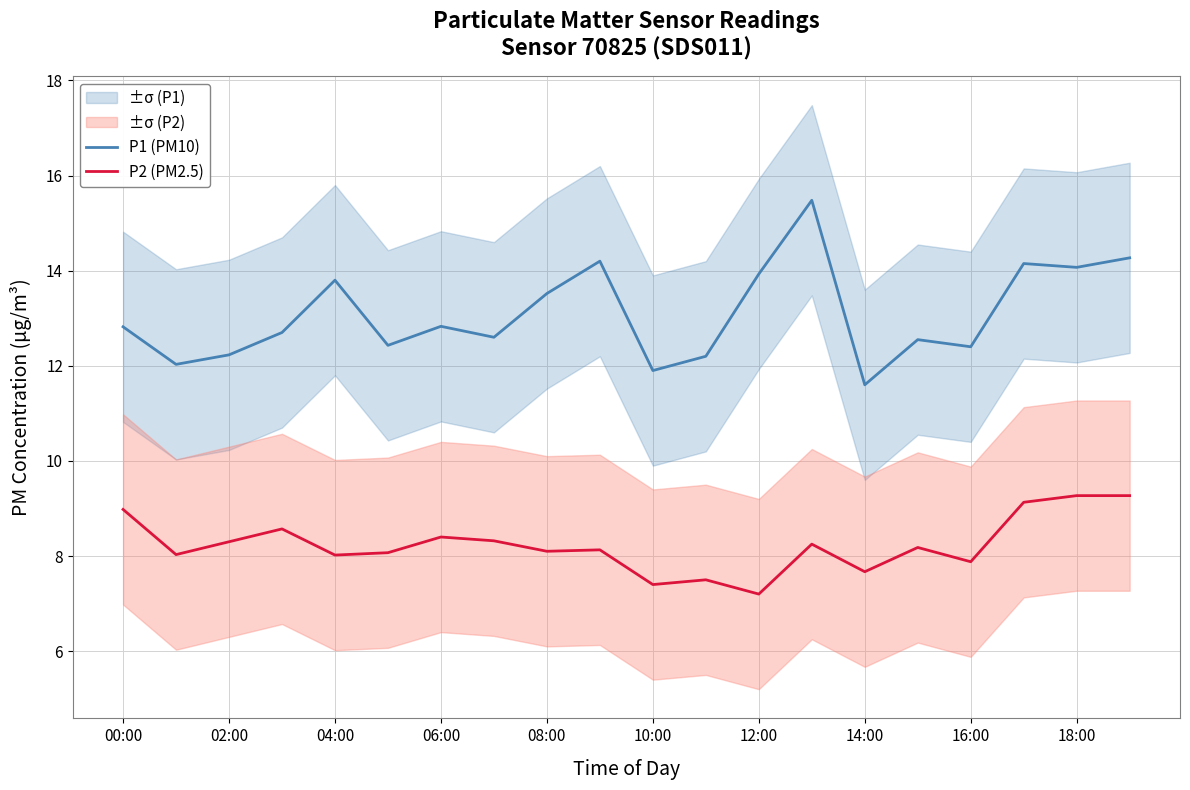

How many lines are shown in the chart?

2